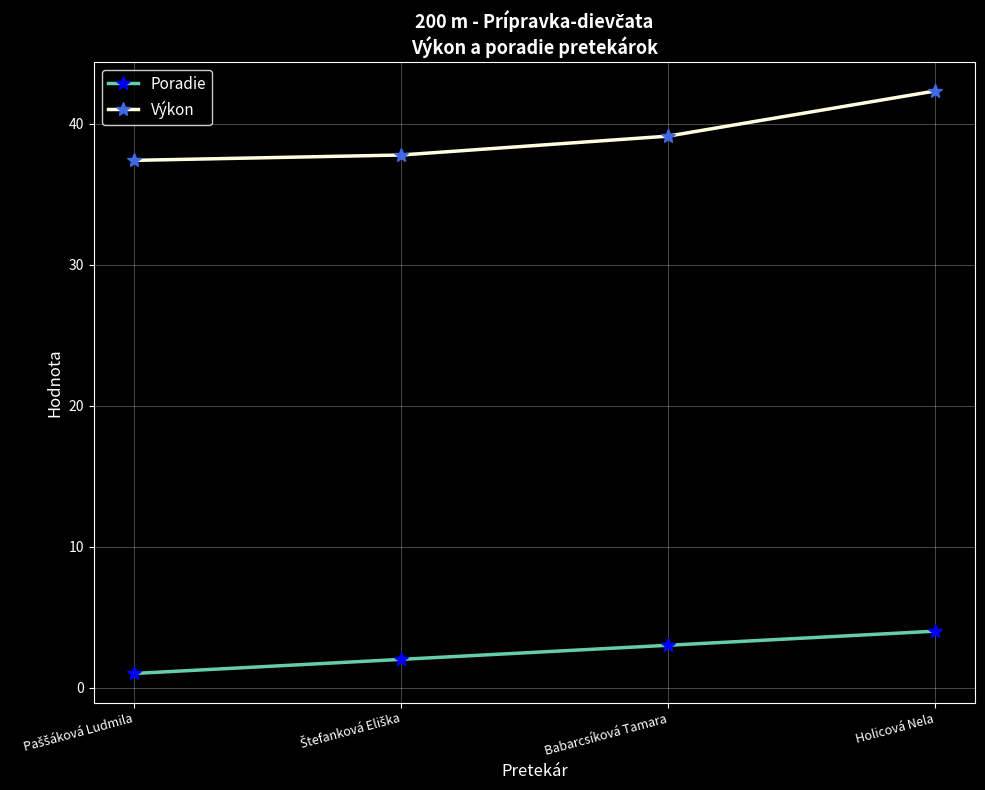

What is the value of the Výkon point at the 3rd from the left?

39.1